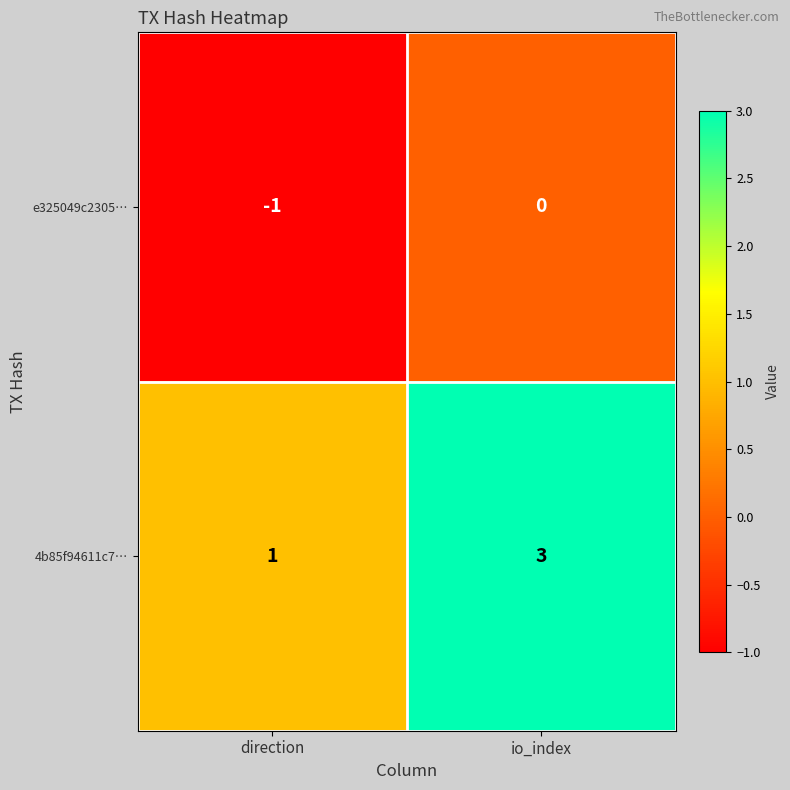

Rank the series at direction from lowest to highest value.

e325049c2305…, 4b85f94611c7…